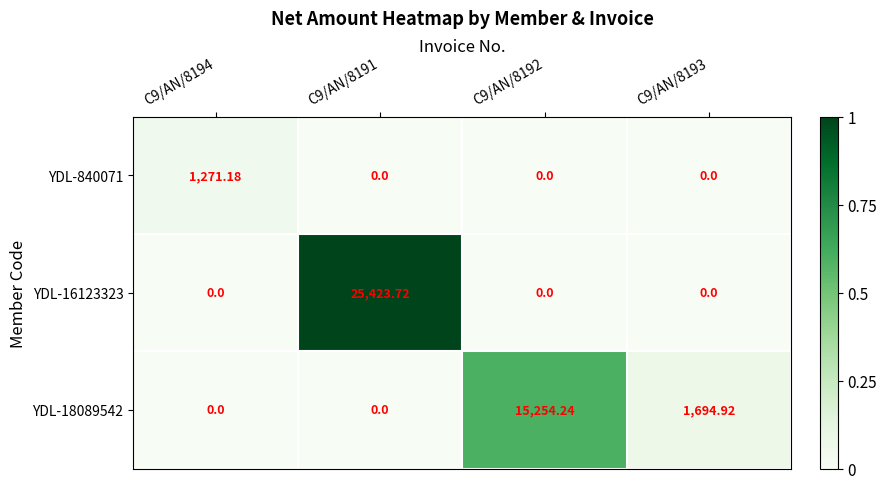

Is the value of YDL-18089542 at C9/AN/8192 greater than the value of YDL-16123323 at C9/AN/8193?

Yes